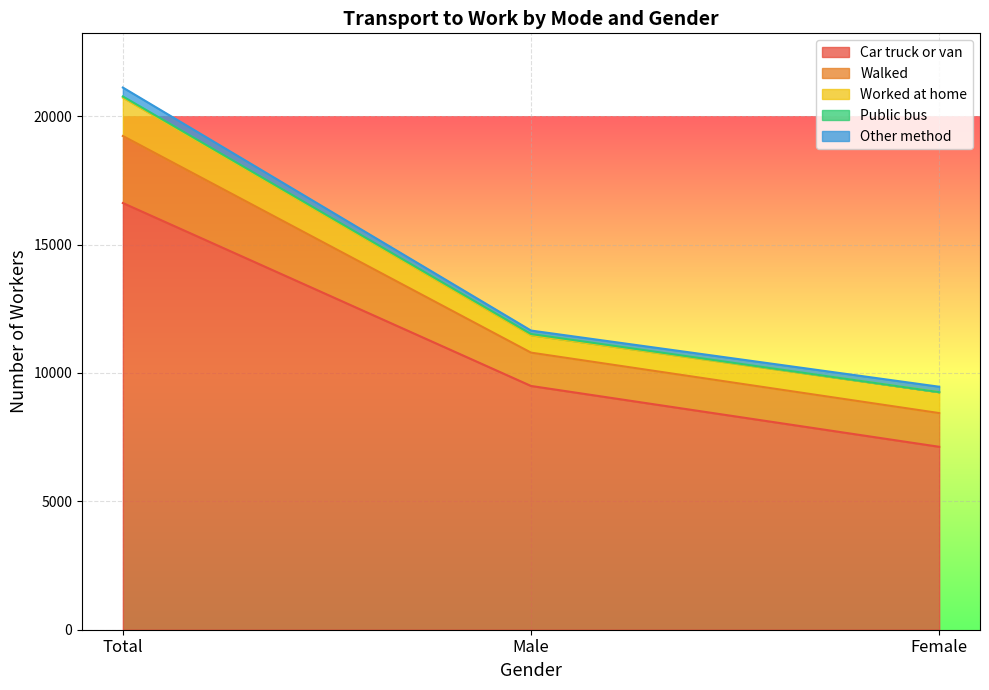

At which category is the sum across all series the highest?

Total